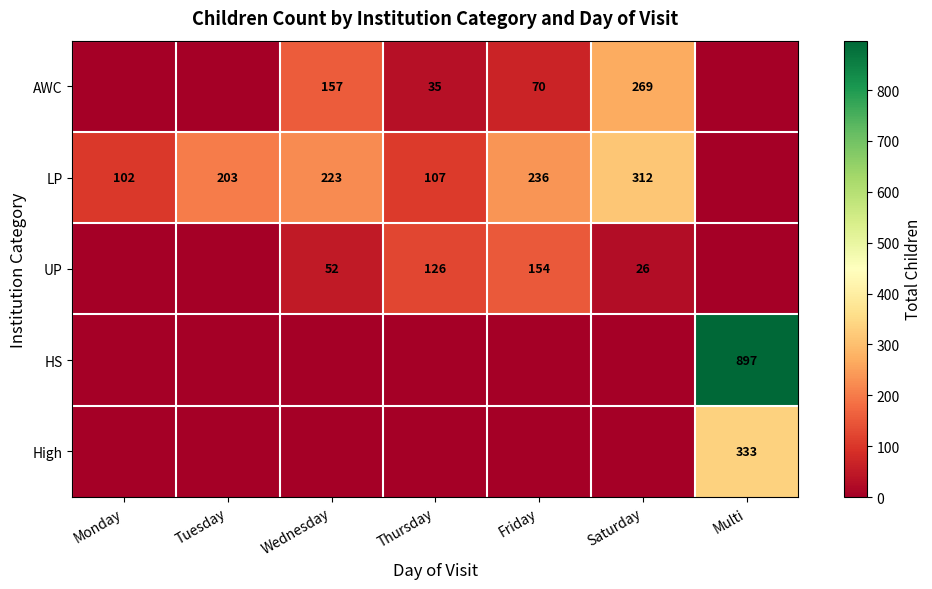

The value of LP at Thursday is 107. True or false?

True